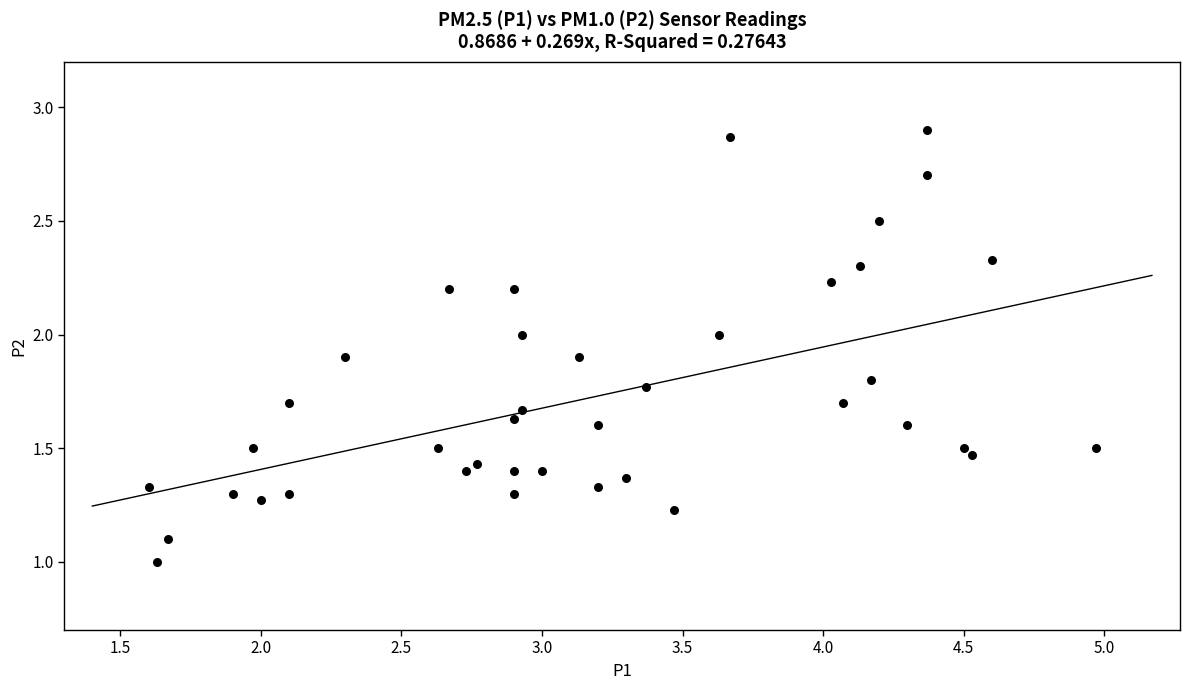

What is the range of X values (max minus min)?

3.4